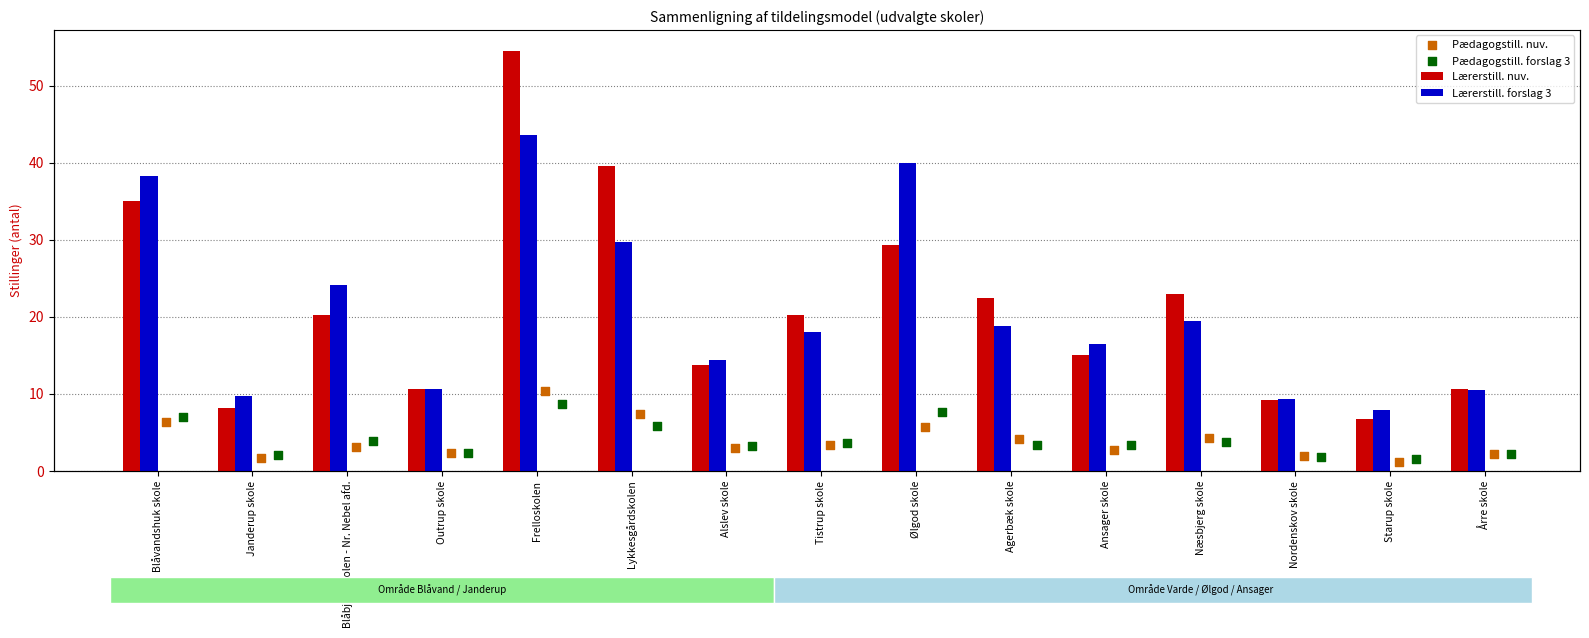

What is the total value across all series at Janderup skole?

21.6